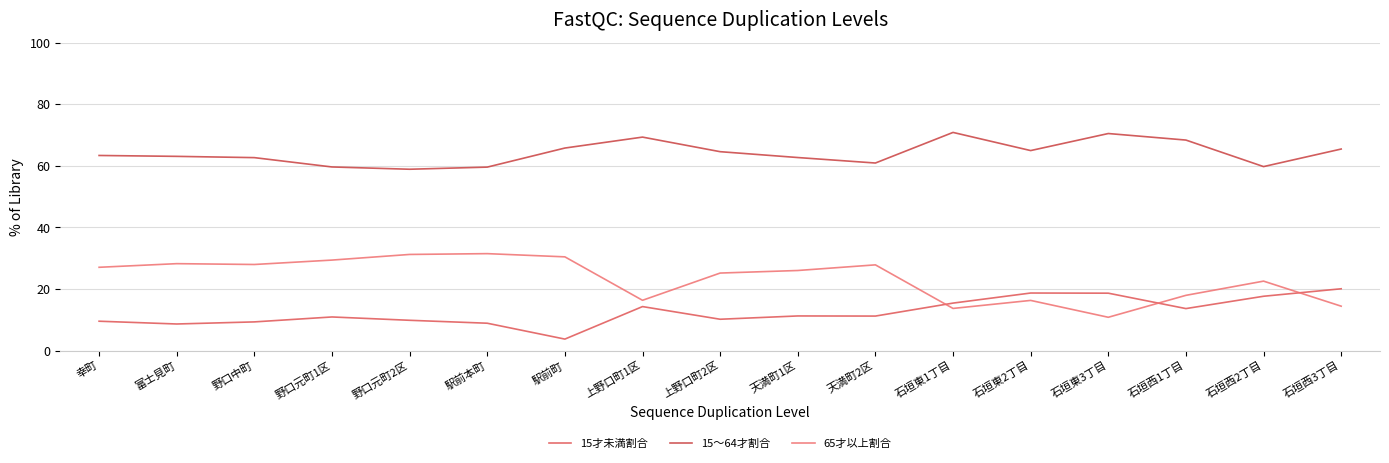

What is the minimum value shown in the chart?

3.8